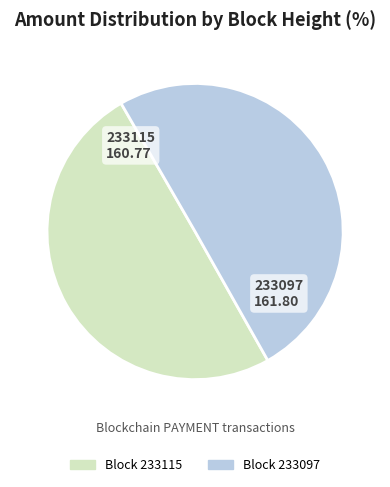

How many slices are in this pie chart?

2